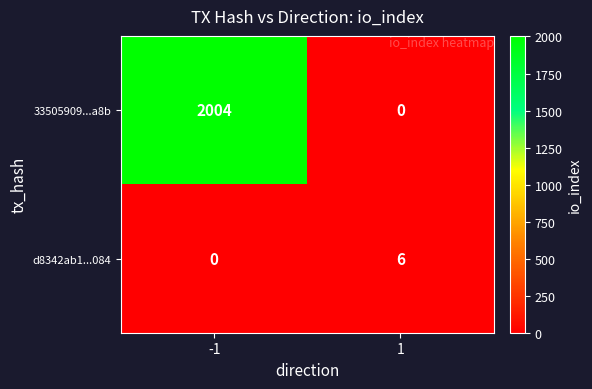

What is the sum of the d8342ab1...084 values at 1 and -1?

6